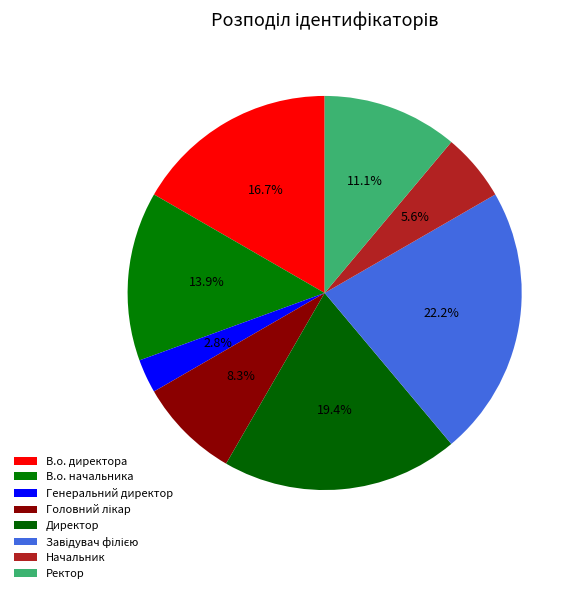

Does Директор represent more than half of the total?

No